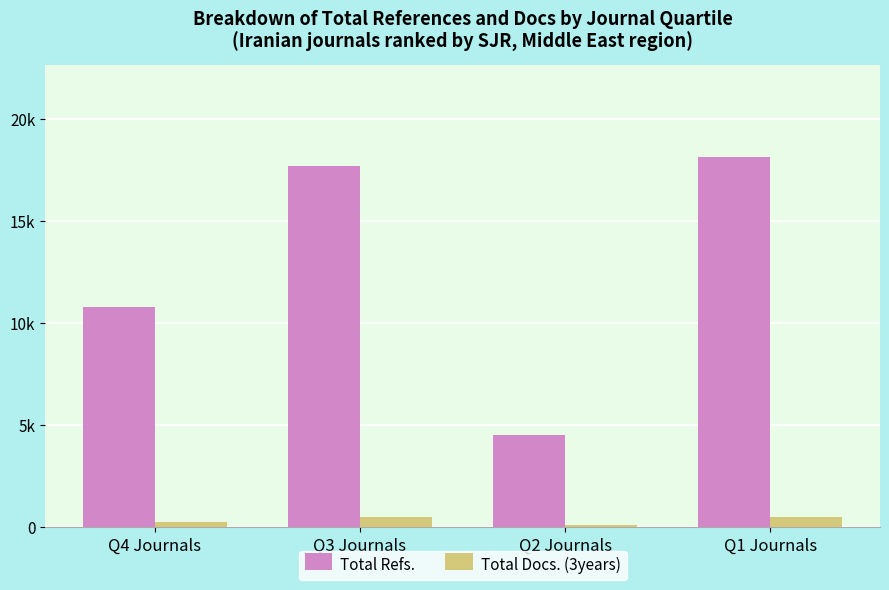

Does the chart contain any negative values?

No